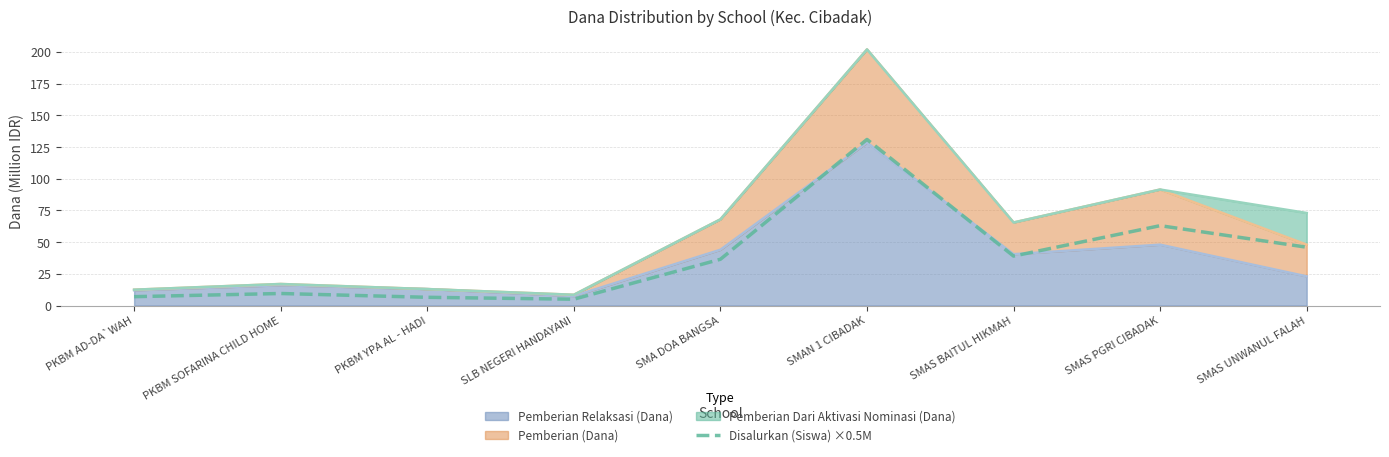

How many lines are shown in the chart?

1